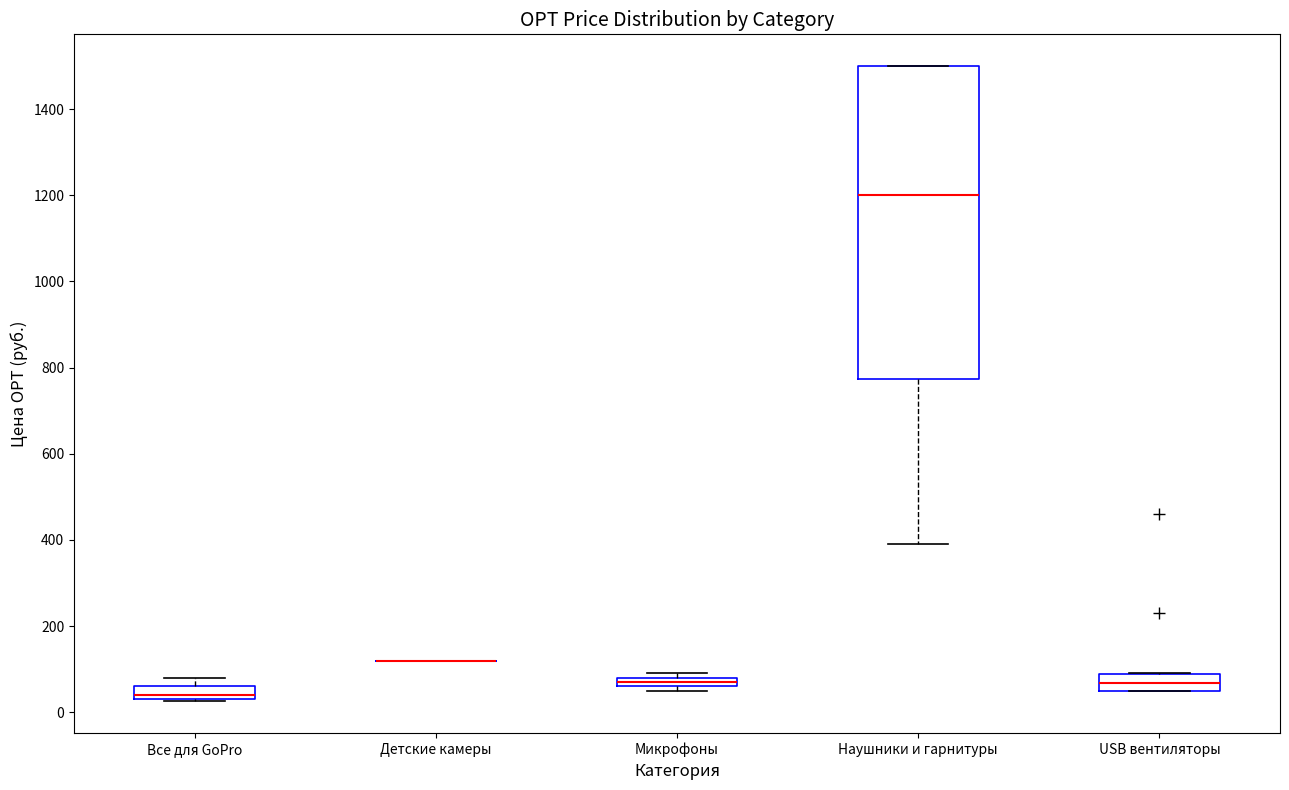

Where is the upper edge of the box for Микрофоны on the y-axis? The values are not printed on the chart, so give them approximately, as read against the axis.

80